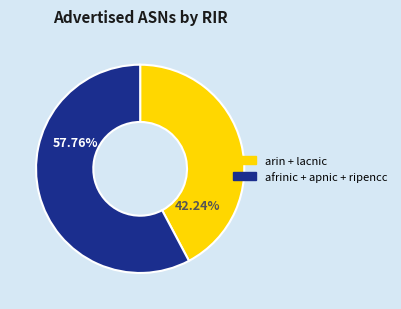

Does any single category account for the majority?

Yes